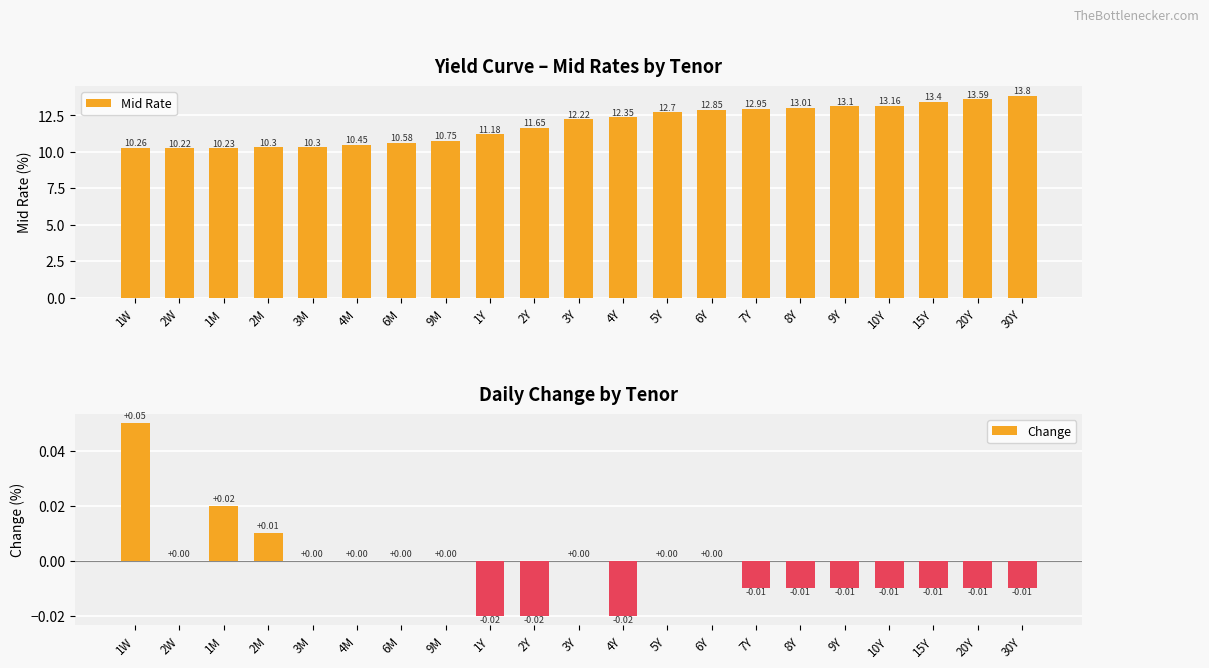

The value of Mid Rate at 30Y is 13.8. True or false?

True